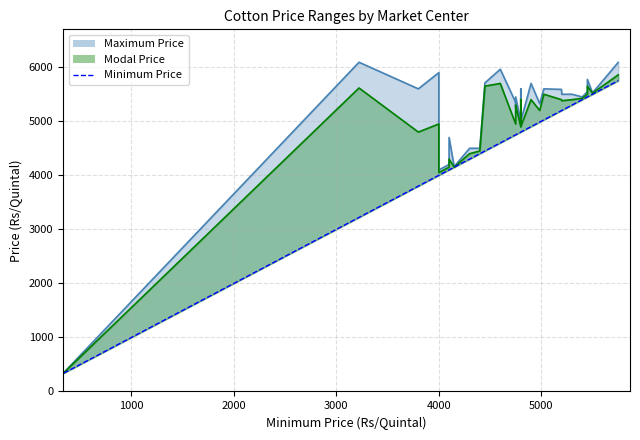

Does the chart have visible grid lines?

Yes